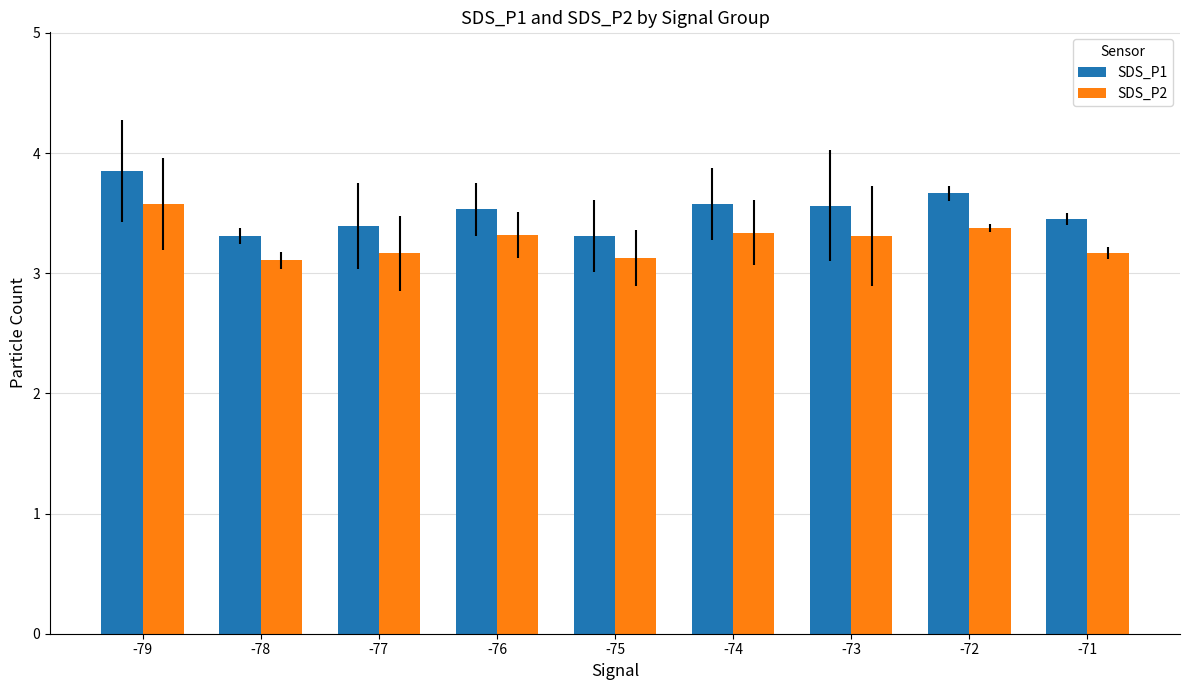

What is the maximum value for SDS_P2?

3.6